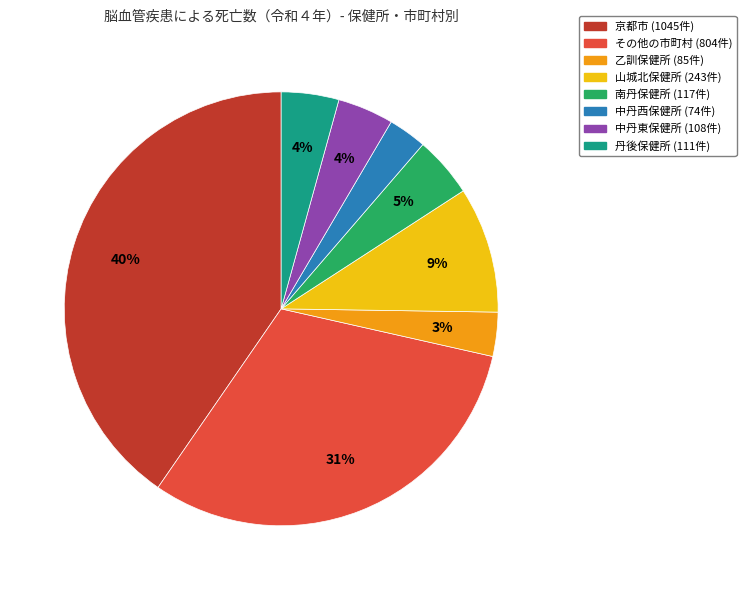

Count the number of slices in the pie.

8